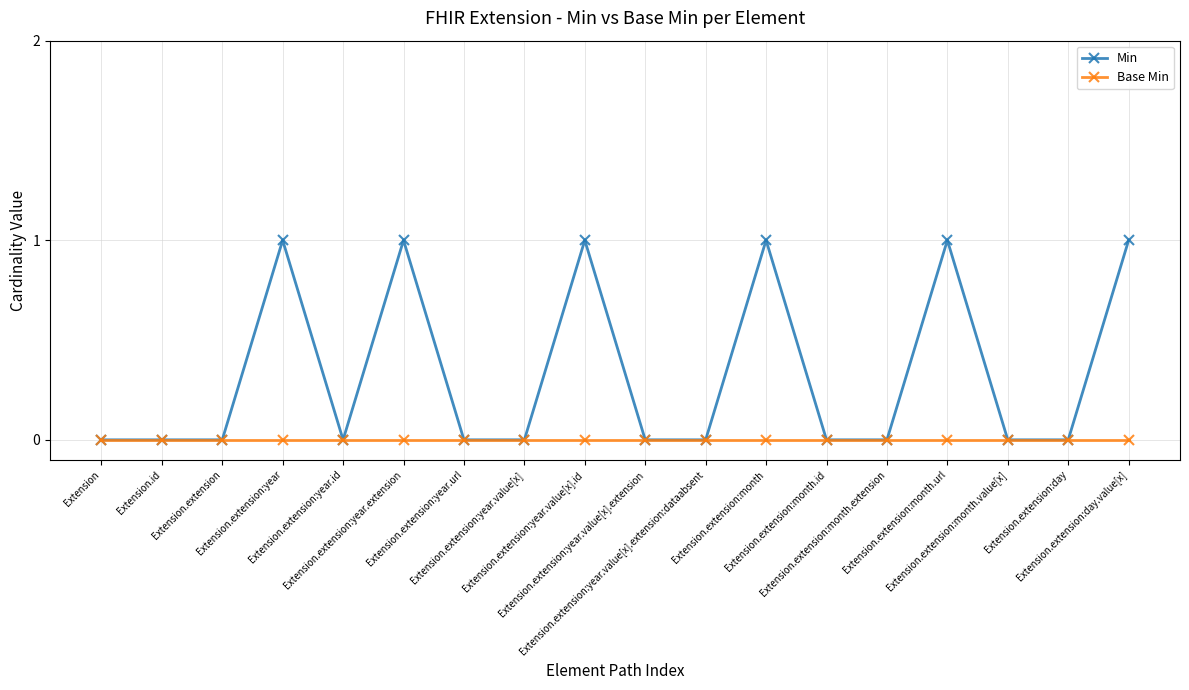

How many data points does each series have?

18